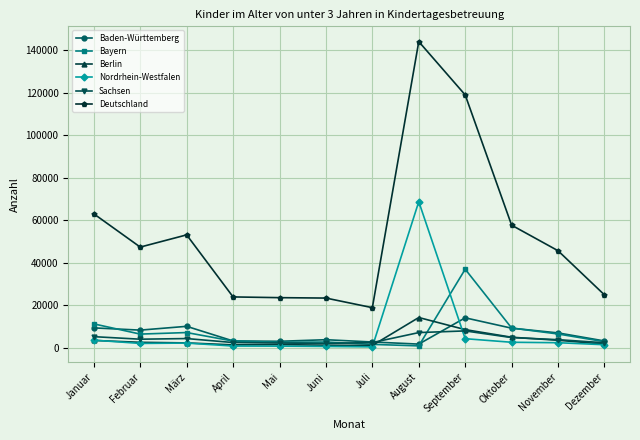

Which series changed the most between August and Oktober?

Deutschland